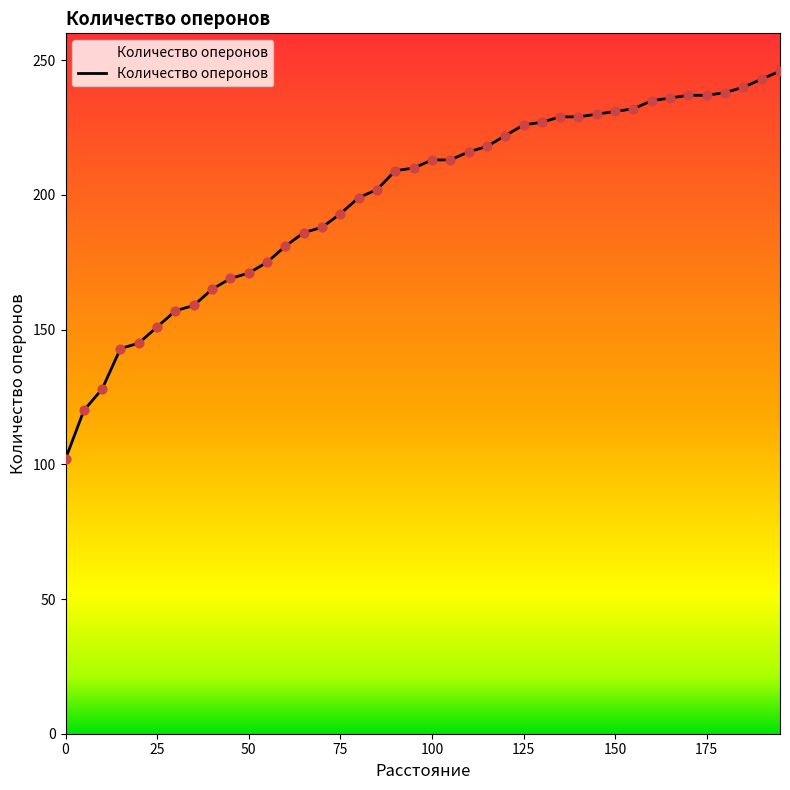

What is the minimum value shown in the chart?

102